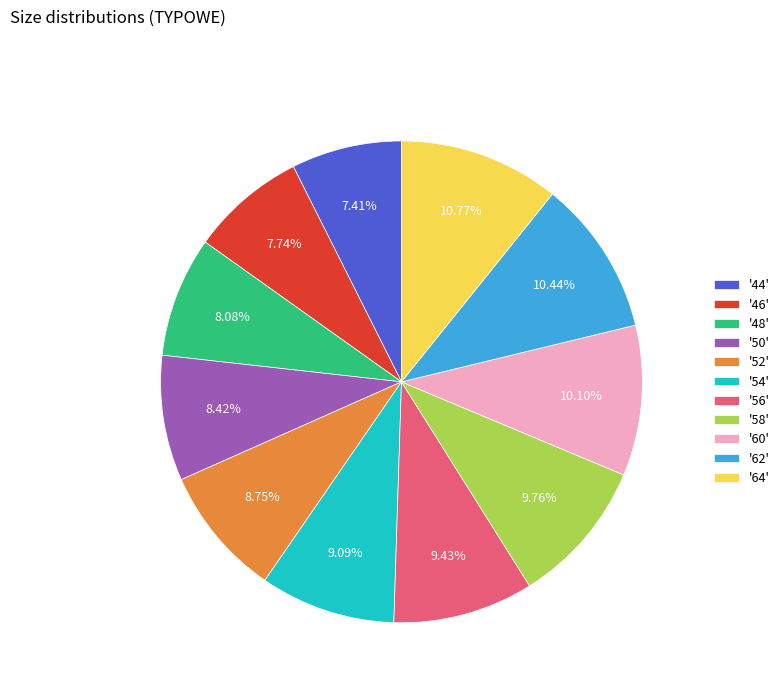

Which has a higher value, '46' or '58'?

'58'